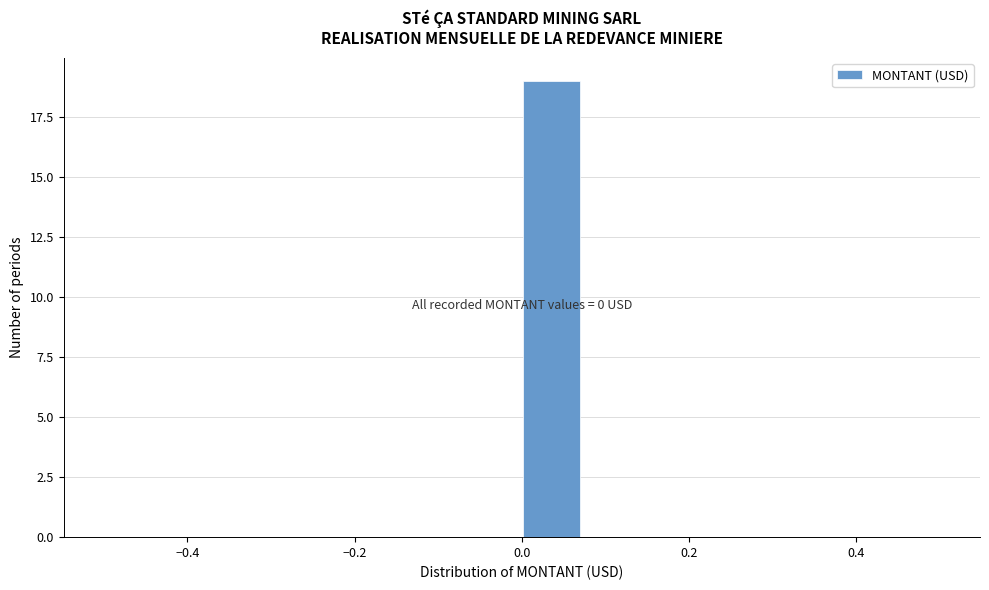

Around what value on the x-axis is the tallest bar? Give the approximate position of its centre, as read against the axis.

0.04